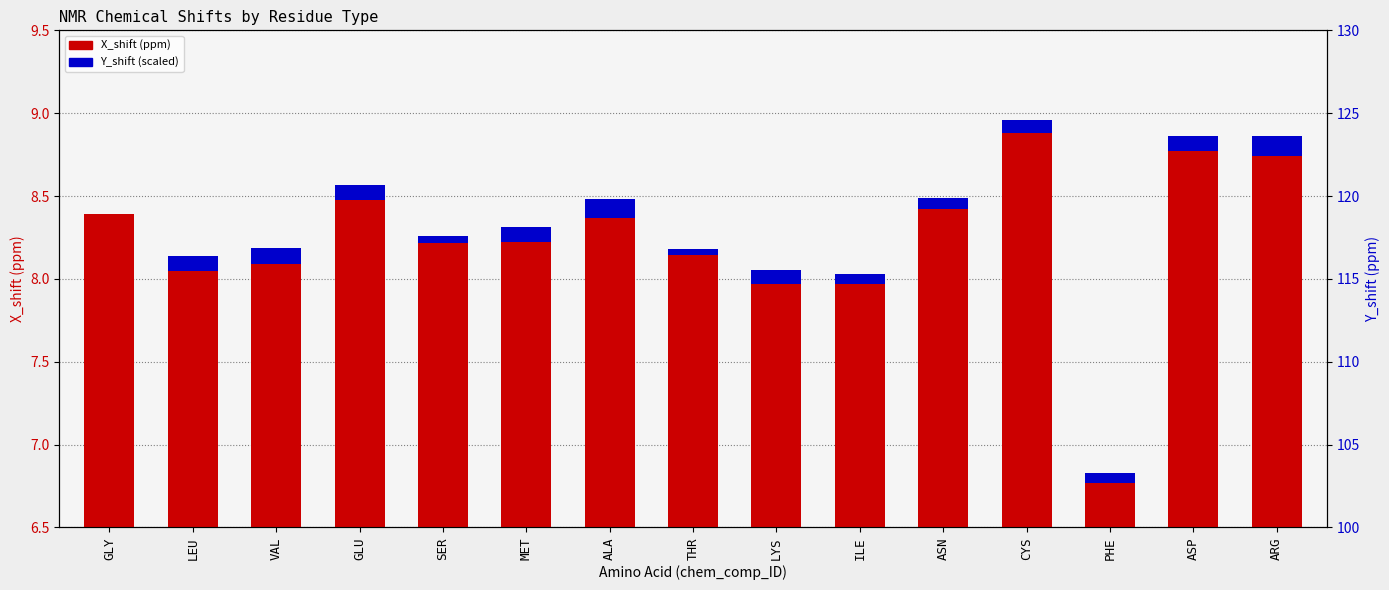

How many categories are shown in the chart?

15